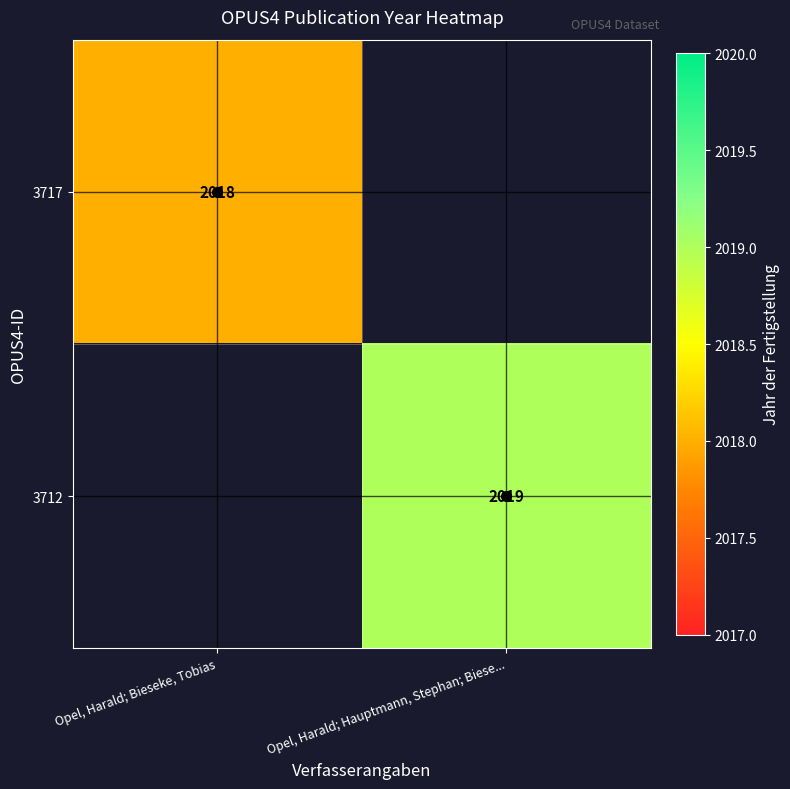

The 3712 series shows 2019.0 at Opel, Harald; Hauptmann, Stephan; Biese.... True or false?

True